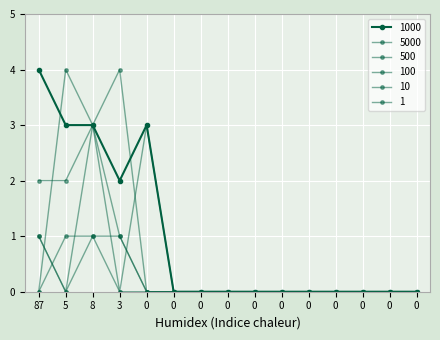

At which label does 500 reach its minimum?

5